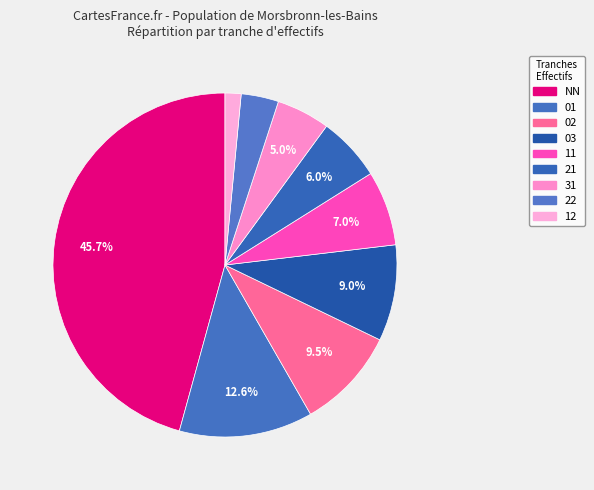

What percentage is the 22 slice, to the nearest percent?

4%